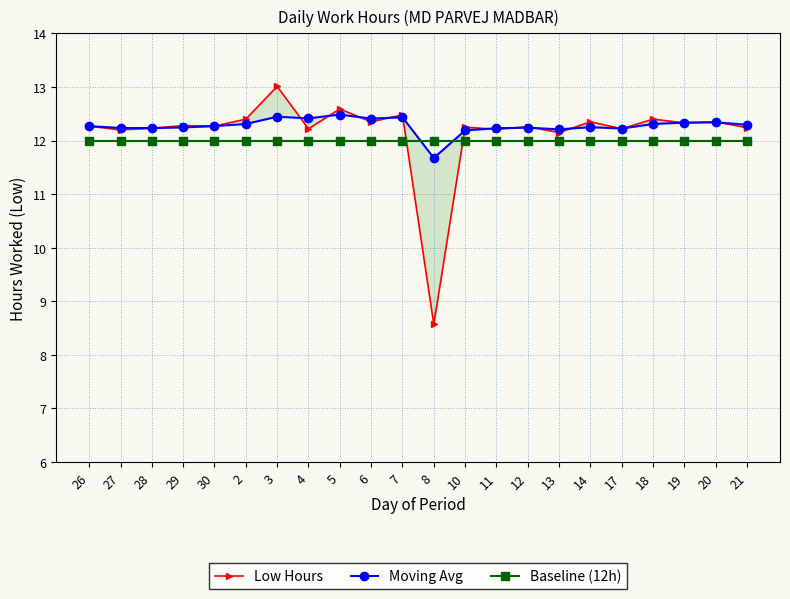

At which category does the chart reach its minimum across all series?

8